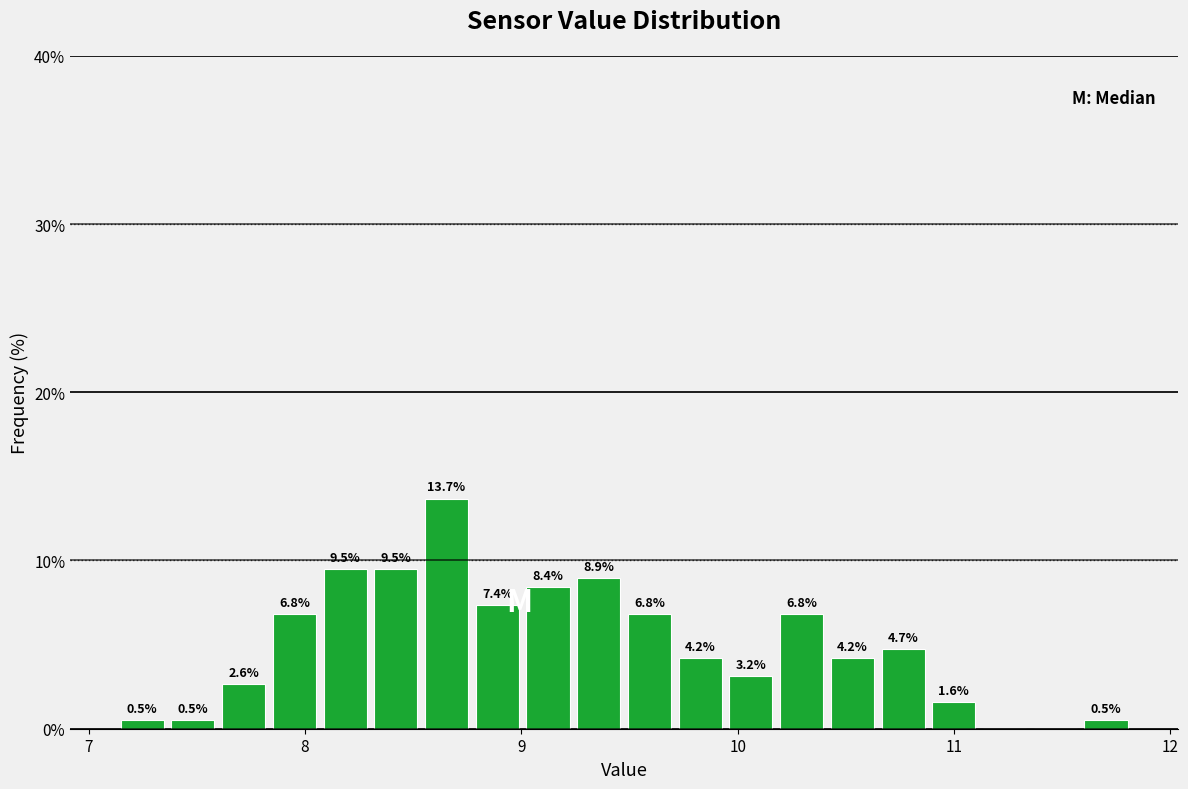

Around what value on the x-axis is the tallest bar? Give the approximate position of its centre, as read against the axis.

8.7